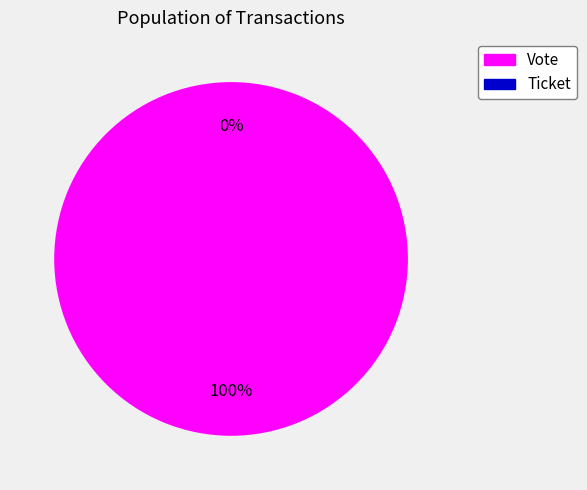

Between Vote and Ticket, which is larger?

Vote